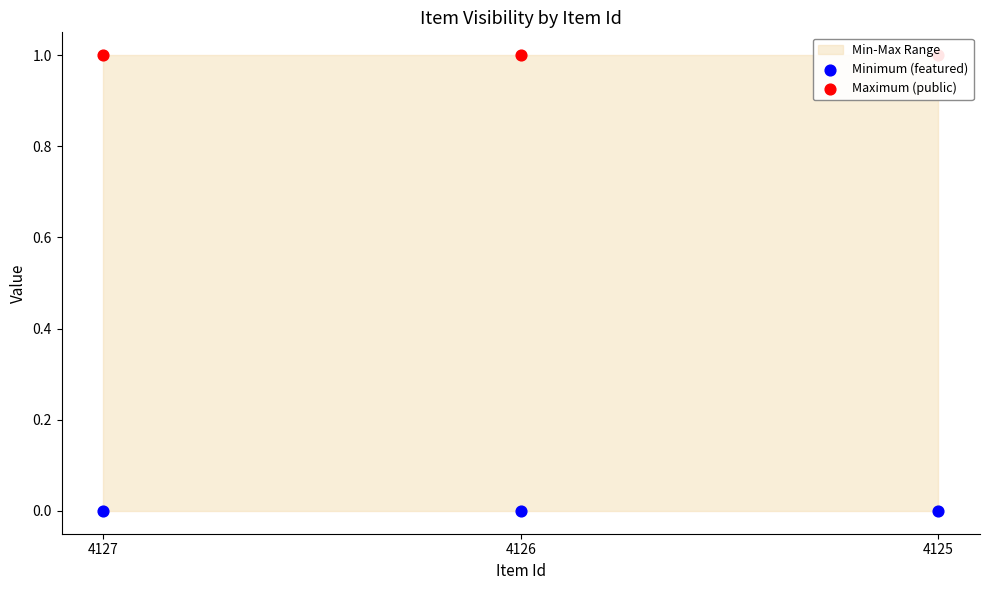

At which category is the sum across all series the highest?

4127